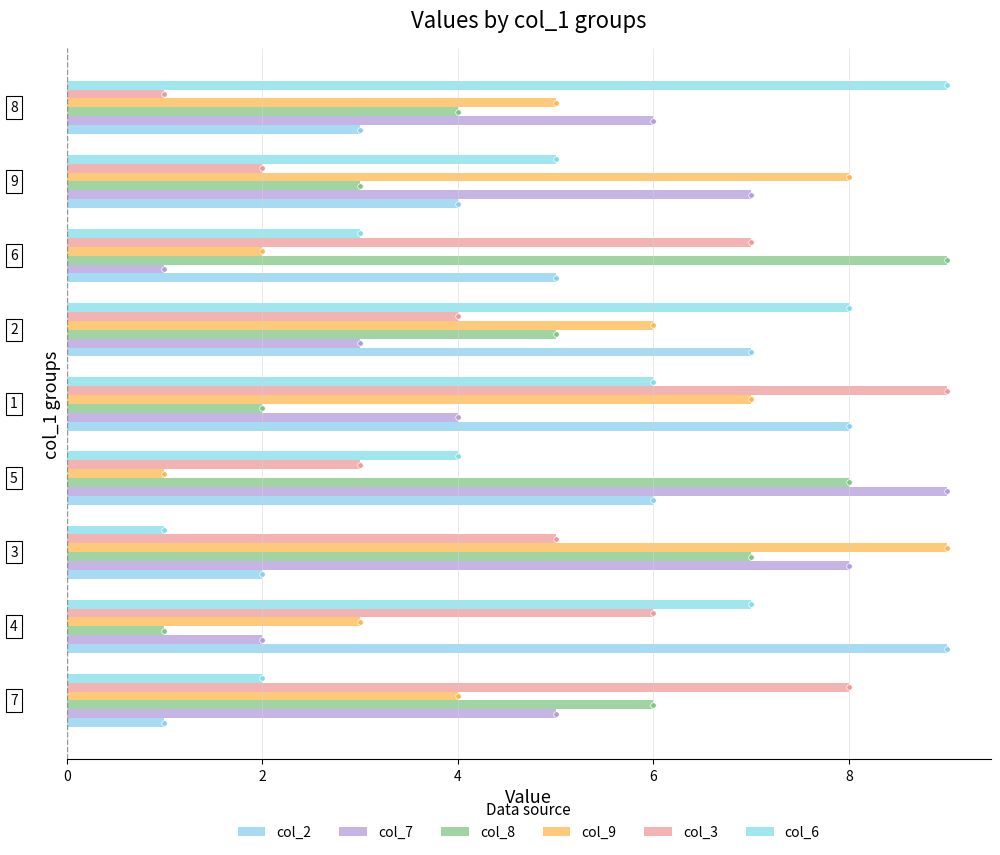

What is the minimum value for col_3?

1